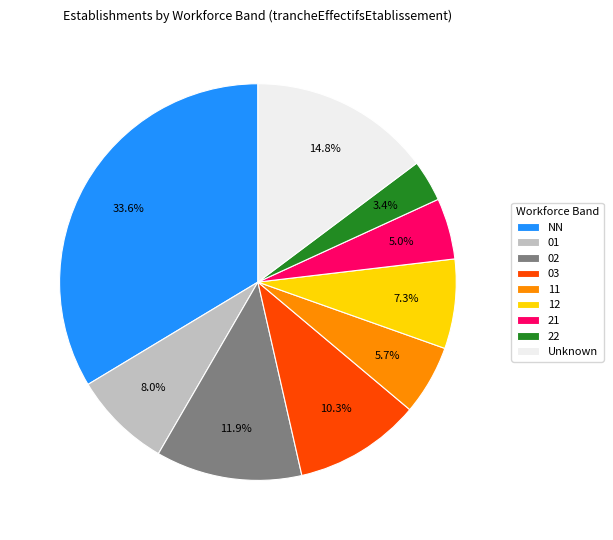

Between 12 and 22, which is larger?

12